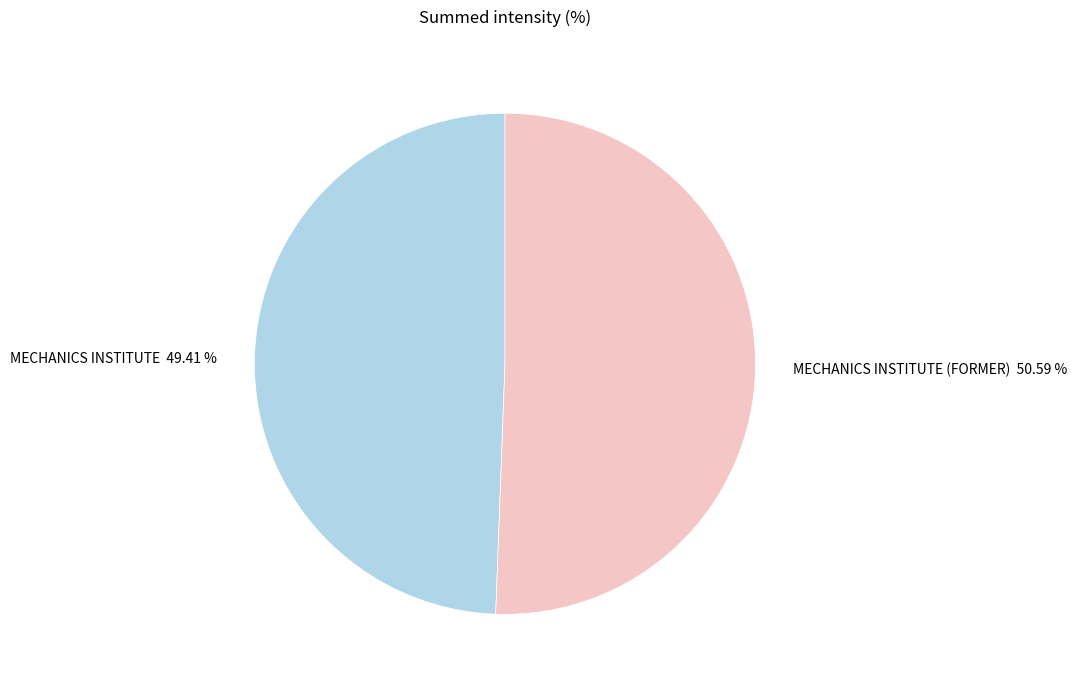

Count the number of slices in the pie.

2